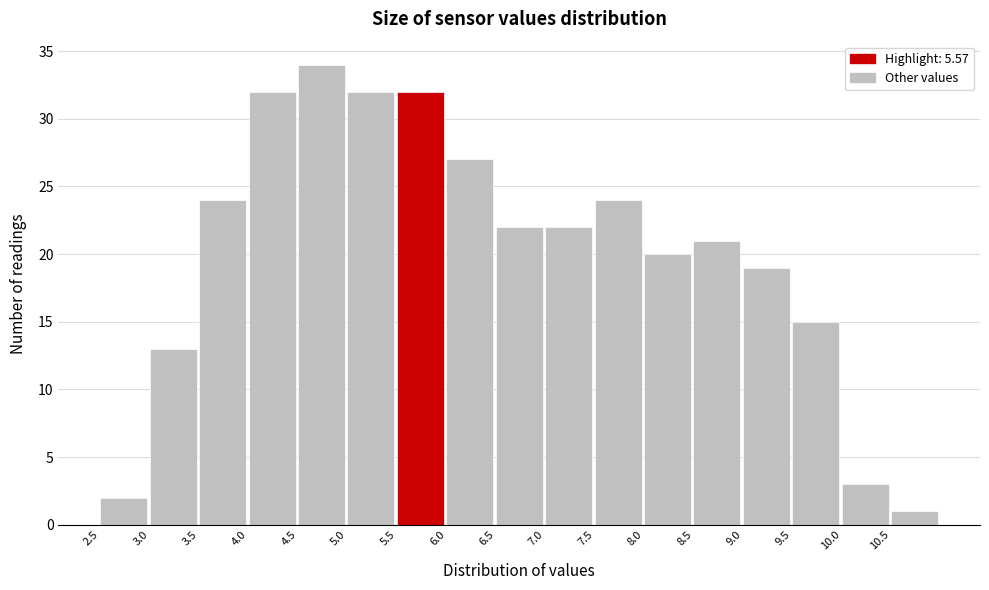

How tall is the bar that spans 6.0 to 6.5 on the x-axis? The values are not printed on the chart, so give them approximately, as read against the axis.

27